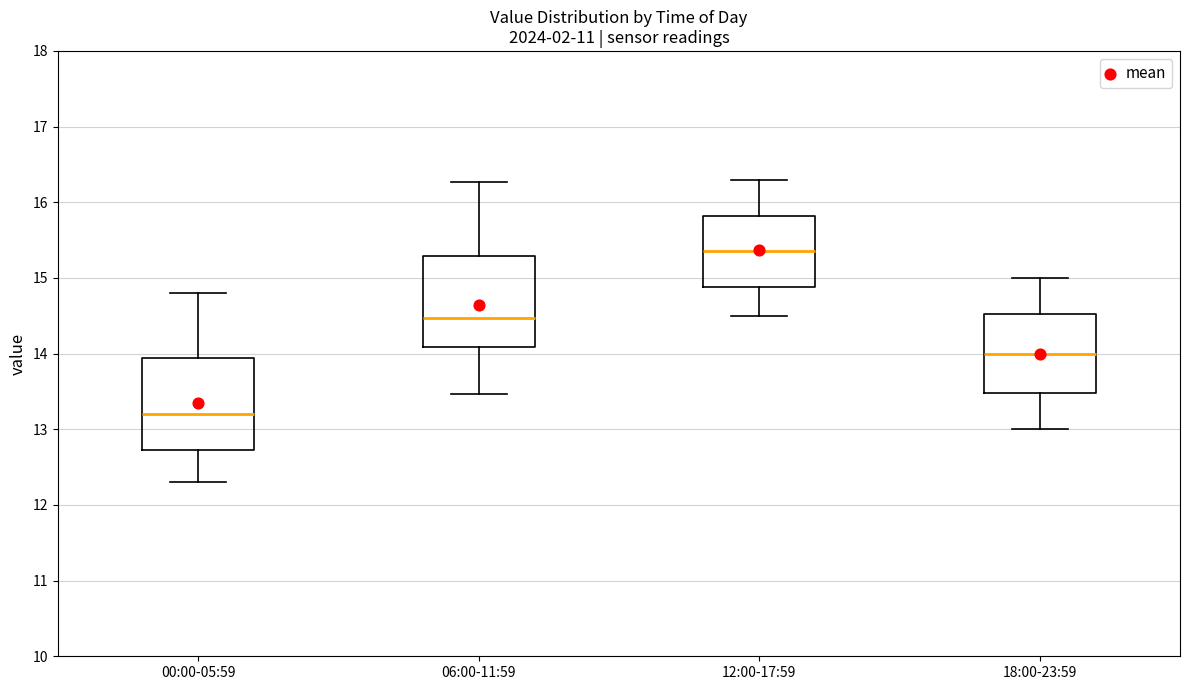

Which box has the lowest median line?

00:00-05:59